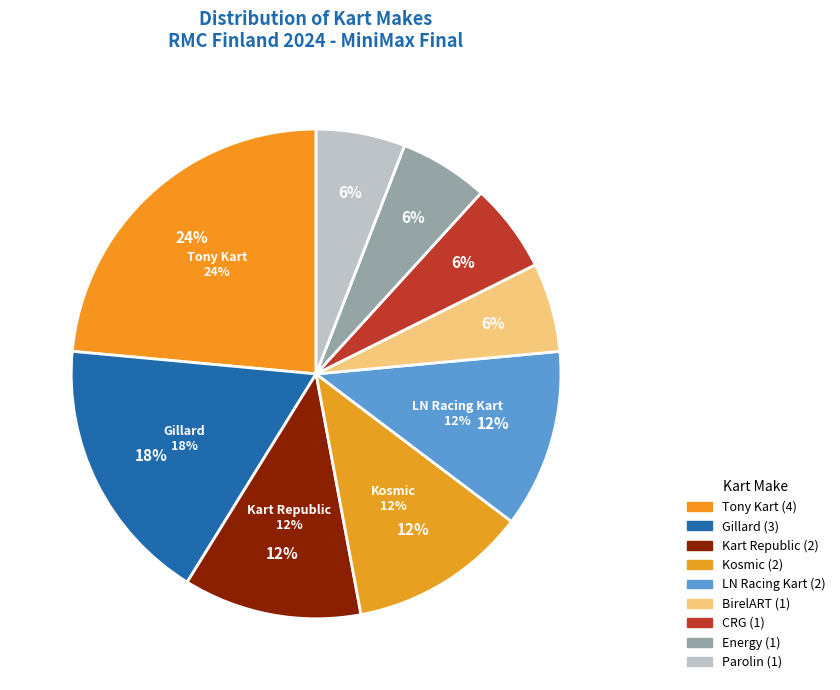

Does any single category account for the majority?

No